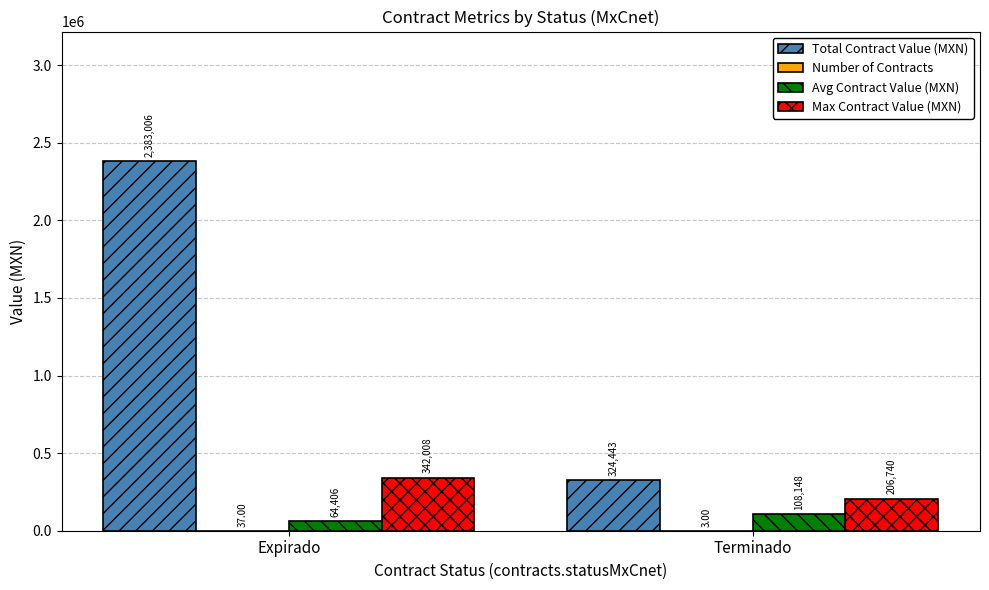

What is the greatest value displayed?

2383006.4